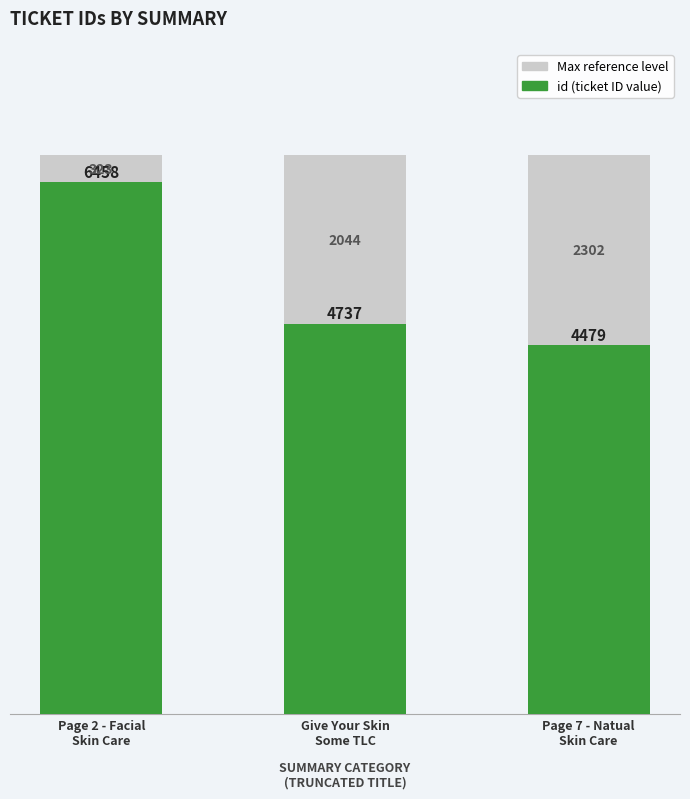

True or false: id has a value of 4479.0 at Page 7 - Natual
Skin Care.

True